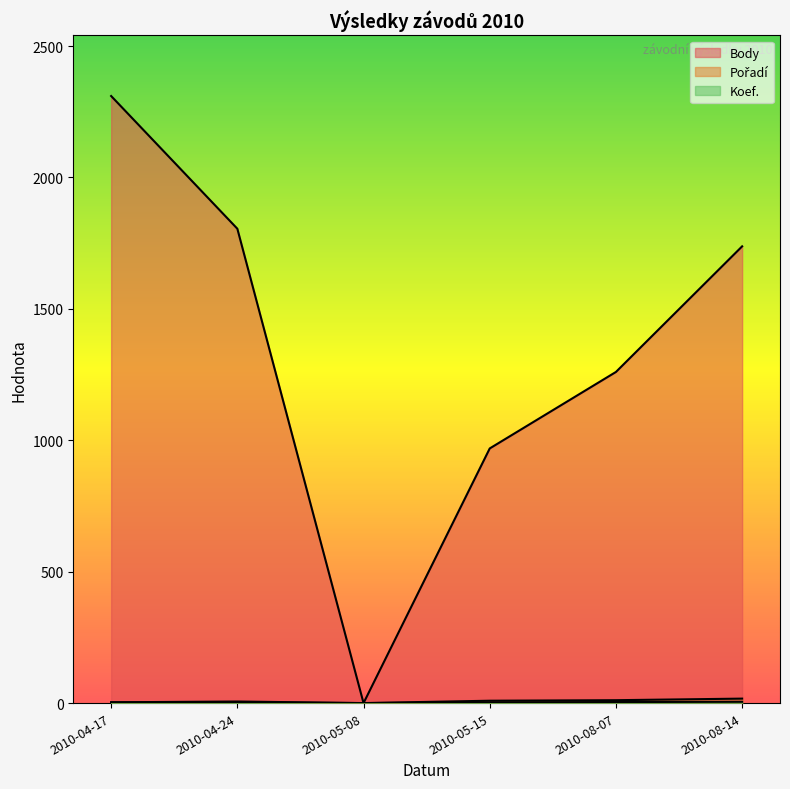

How many values in the Pořadí series are below 9?

3